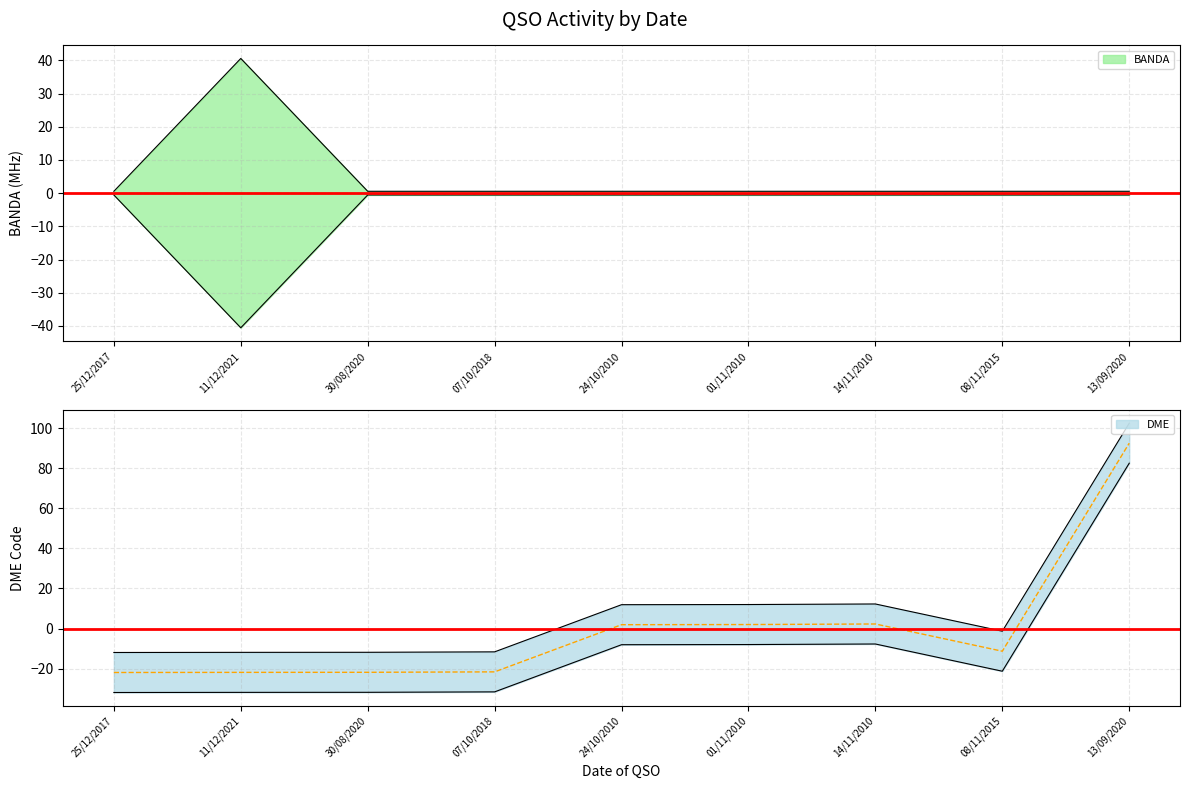

At which category does DME reach its first local valley?

08/11/2015